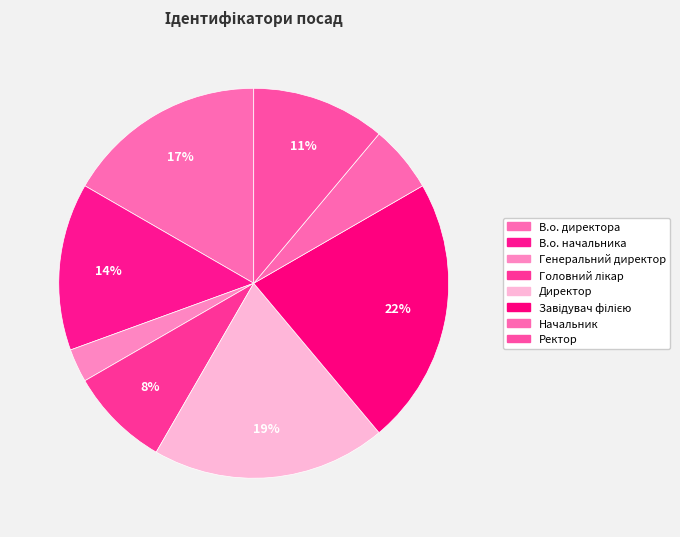

Is there a majority slice in this chart?

No